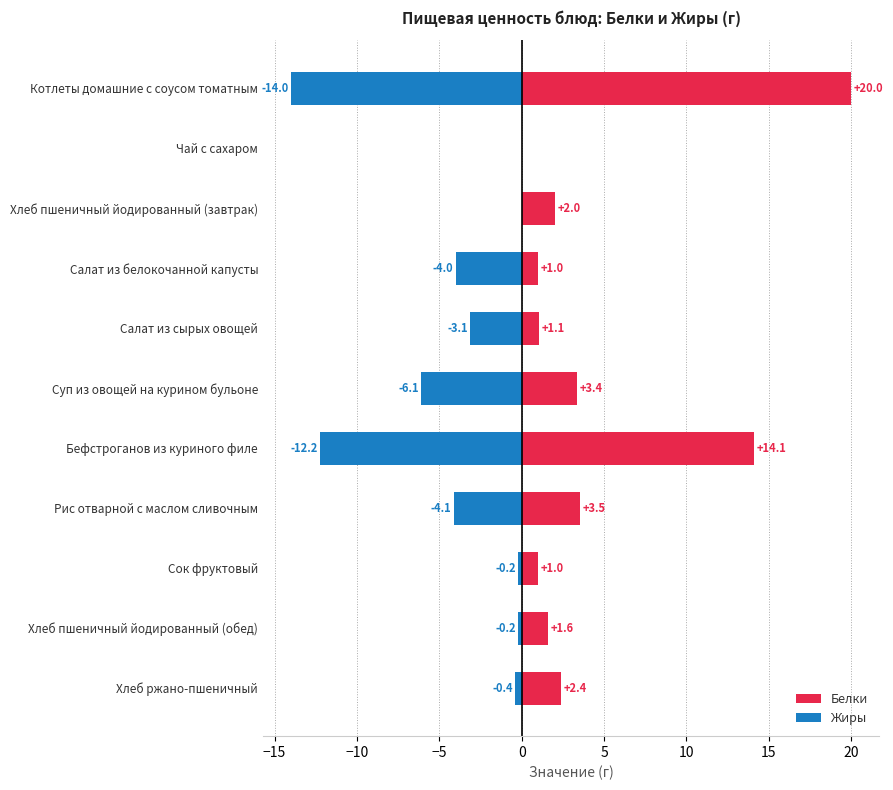

What is the difference between the highest and lowest values at Суп из овощей на курином бульоне?

9.5